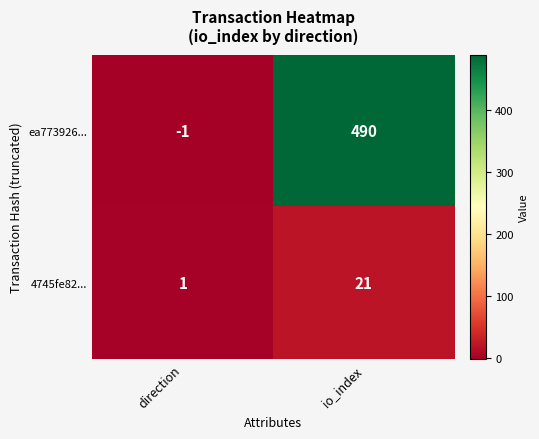

How many values in ea773926... are below zero?

1